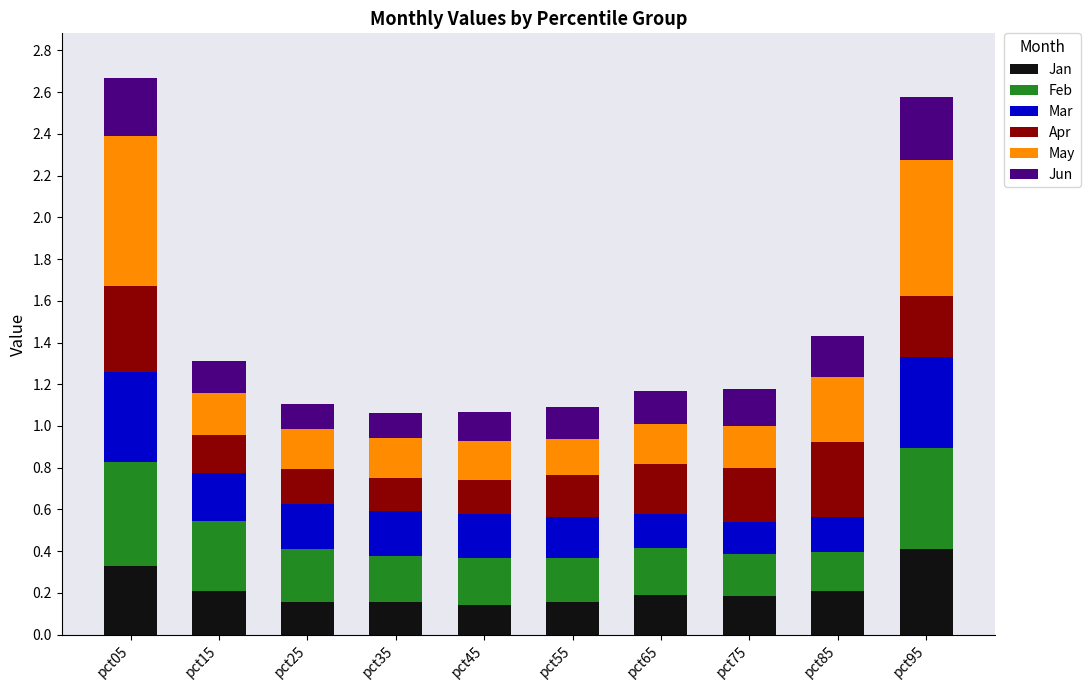

At which label does Jan reach its peak?

pct95